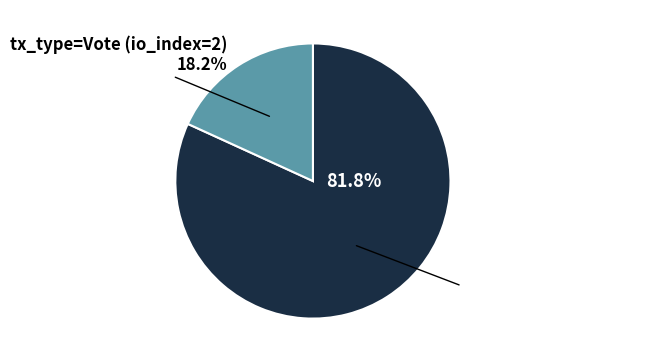

To the nearest percent, what is the difference between the tx_type=Regular (io_index=9) and tx_type=Vote (io_index=2) slice percentages?

64%